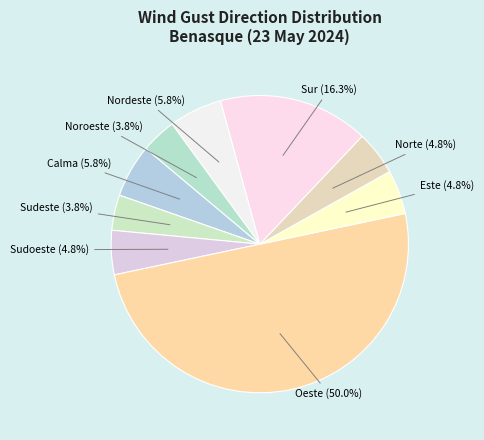

Count the number of slices in the pie.

9